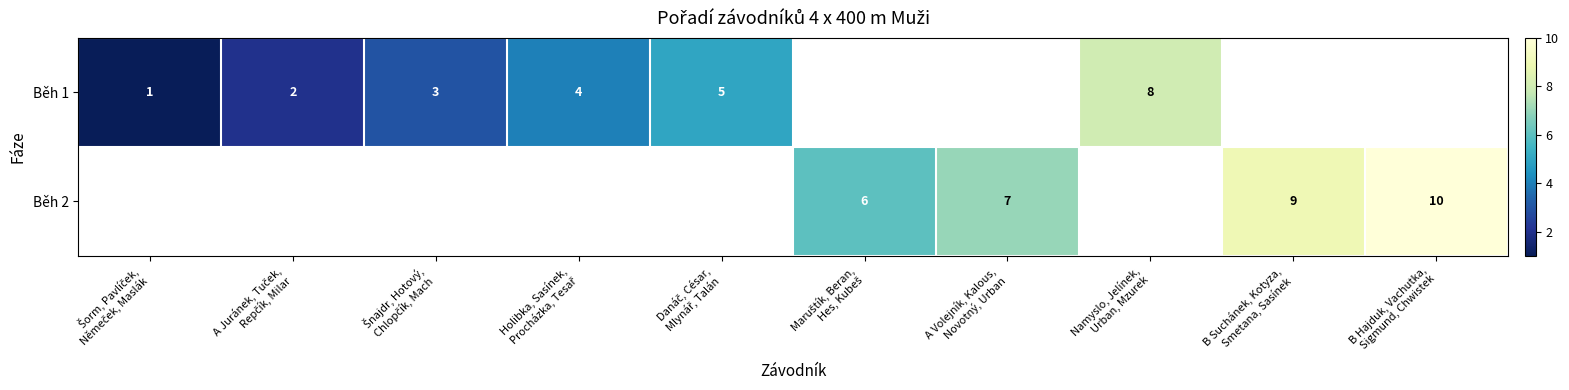

At which category does the chart reach its peak across all series?

B Hajduk, Vachutka,
Sigmund, Chwistek